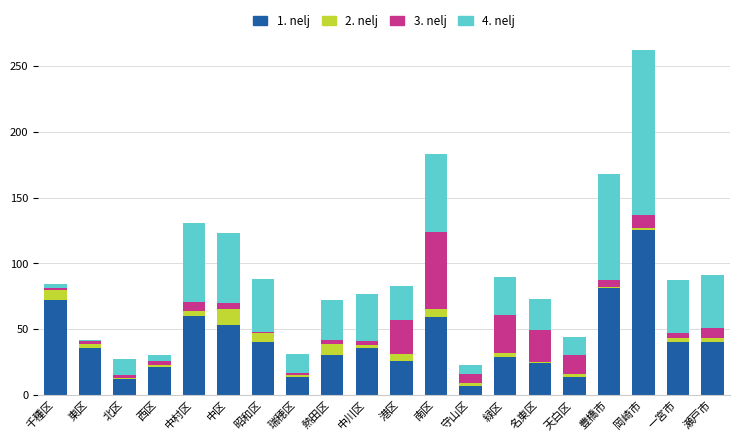

The value of 1. nelj at 北区 is 21. True or false?

False